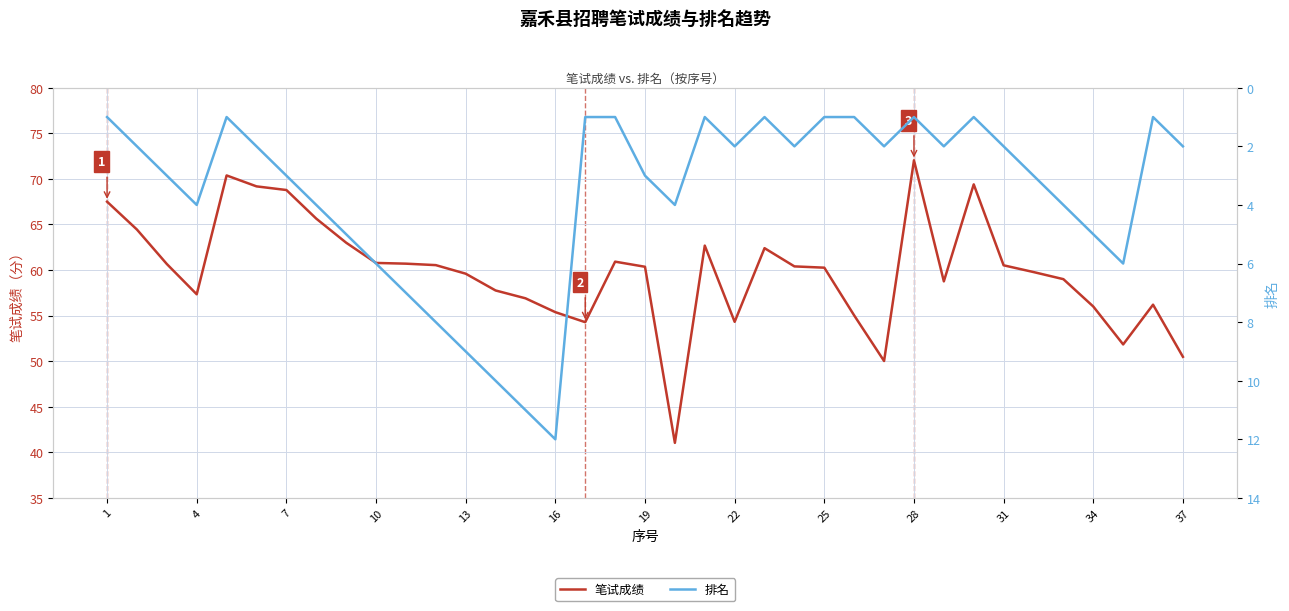

What is the minimum value for 笔试成绩?

41.0